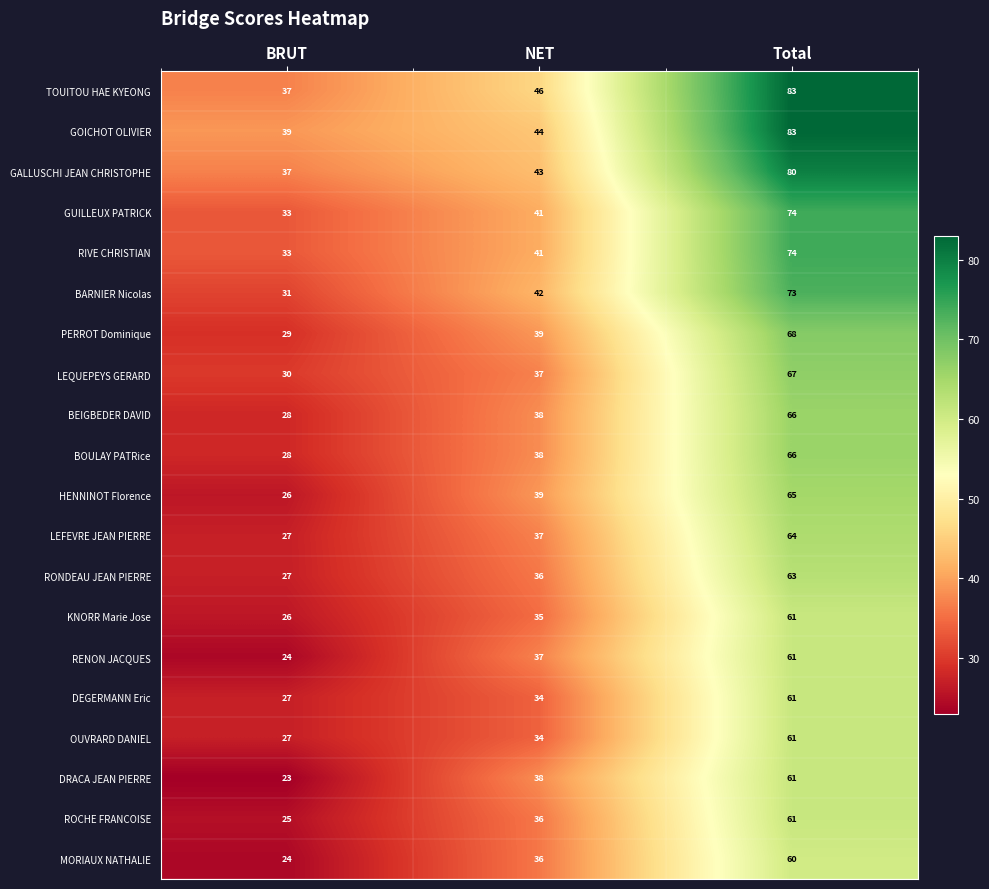

What is the total value across all series at BRUT?

581